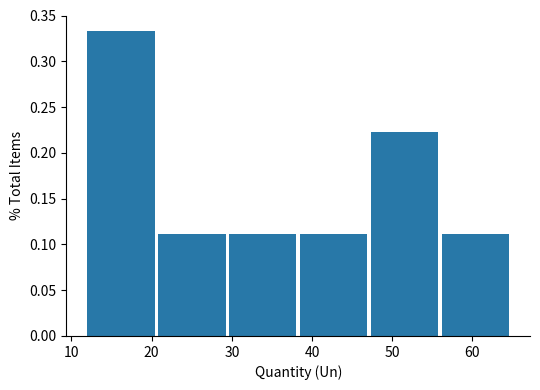

Reading left to right, list every bar in this chart as the range it spans on the x-axis followed by its height. Neither the bar edges nor the heights are printed on the chart, so give them approximately, as read against the axes.

12 to 21: 0.335
21 to 30: 0.110
30 to 39: 0.110
39 to 47: 0.110
47 to 56: 0.220
56 to 65: 0.110